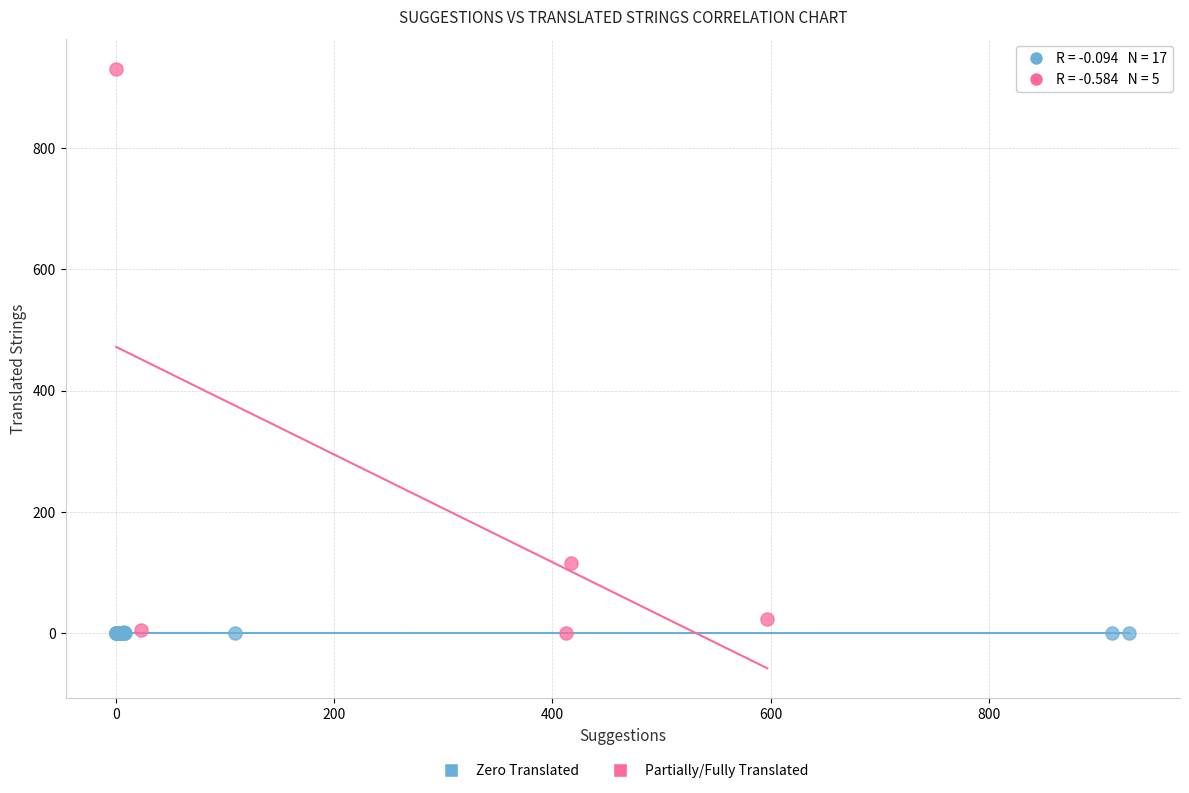

Which series contains the highest Y value?

Partially/Fully Translated